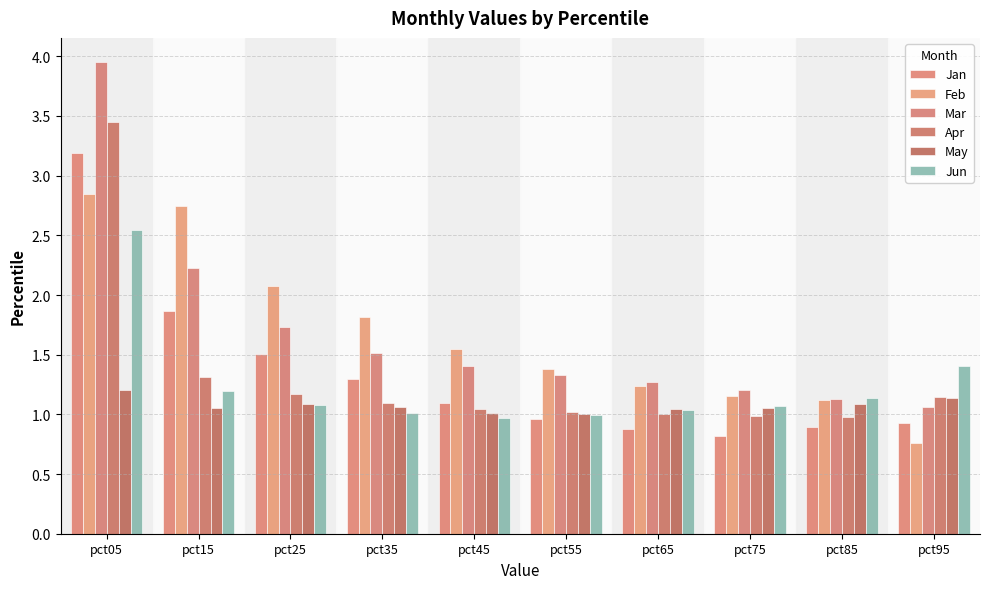

Reading right to left, list all the values displayed in this chart.

Jan: 0.9	0.9	0.8	0.9	1.0	1.1	1.3	1.5	1.9	3.2
Feb: 0.8	1.1	1.2	1.2	1.4	1.5	1.8	2.1	2.7	2.8
Mar: 1.1	1.1	1.2	1.3	1.3	1.4	1.5	1.7	2.2	4.0
Apr: 1.1	1.0	1.0	1.0	1.0	1.0	1.1	1.2	1.3	3.5
May: 1.1	1.1	1.1	1.0	1.0	1.0	1.1	1.1	1.1	1.2
Jun: 1.4	1.1	1.1	1.0	1.0	1.0	1.0	1.1	1.2	2.5